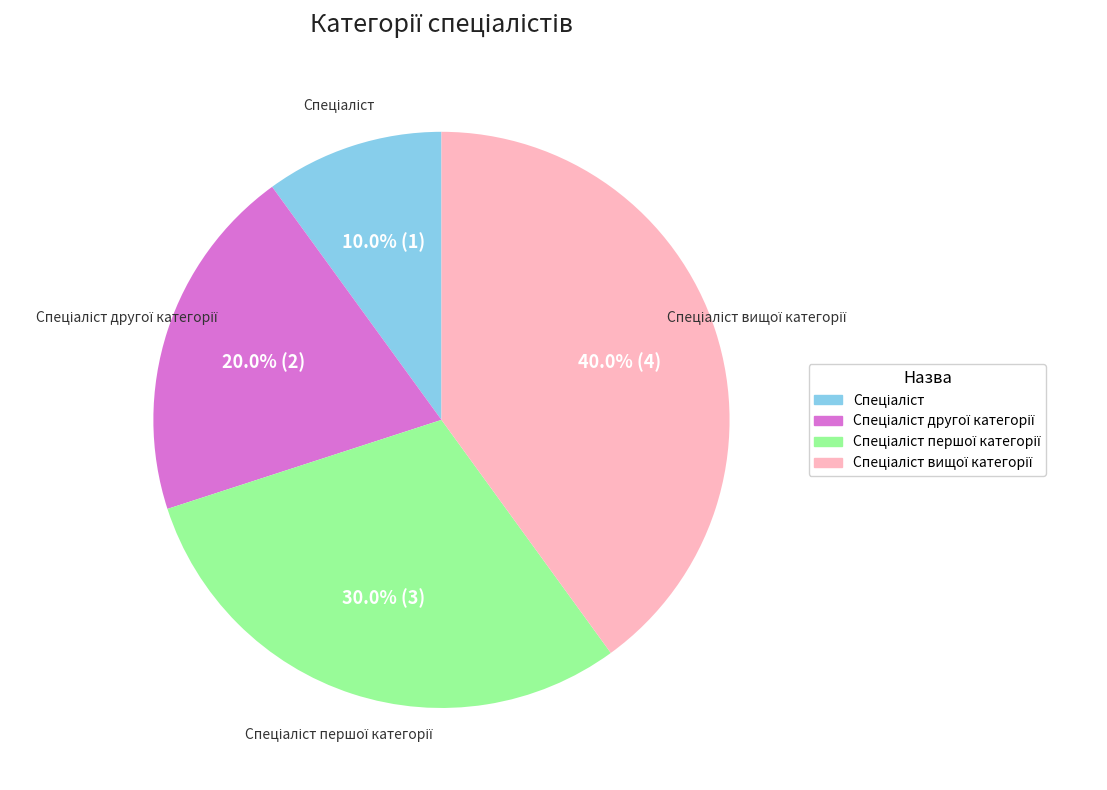

To the nearest percent, what is the average slice percentage?

25%